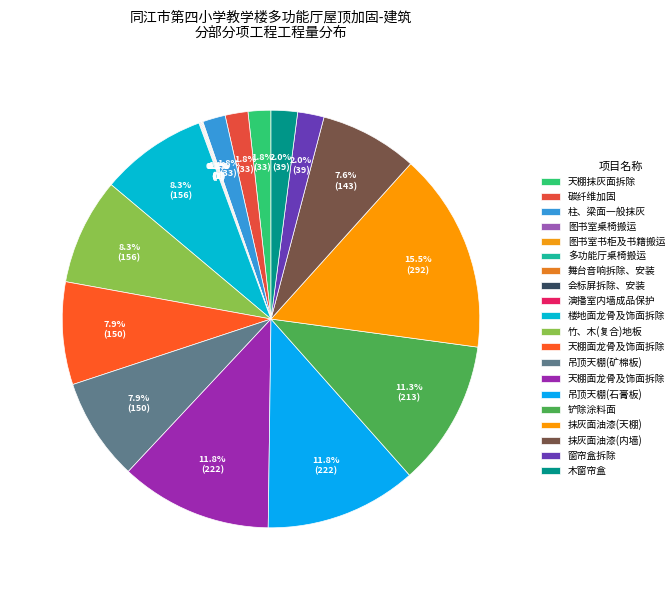

To the nearest percent, what portion does 楼地面龙骨及饰面拆除 represent?

8%